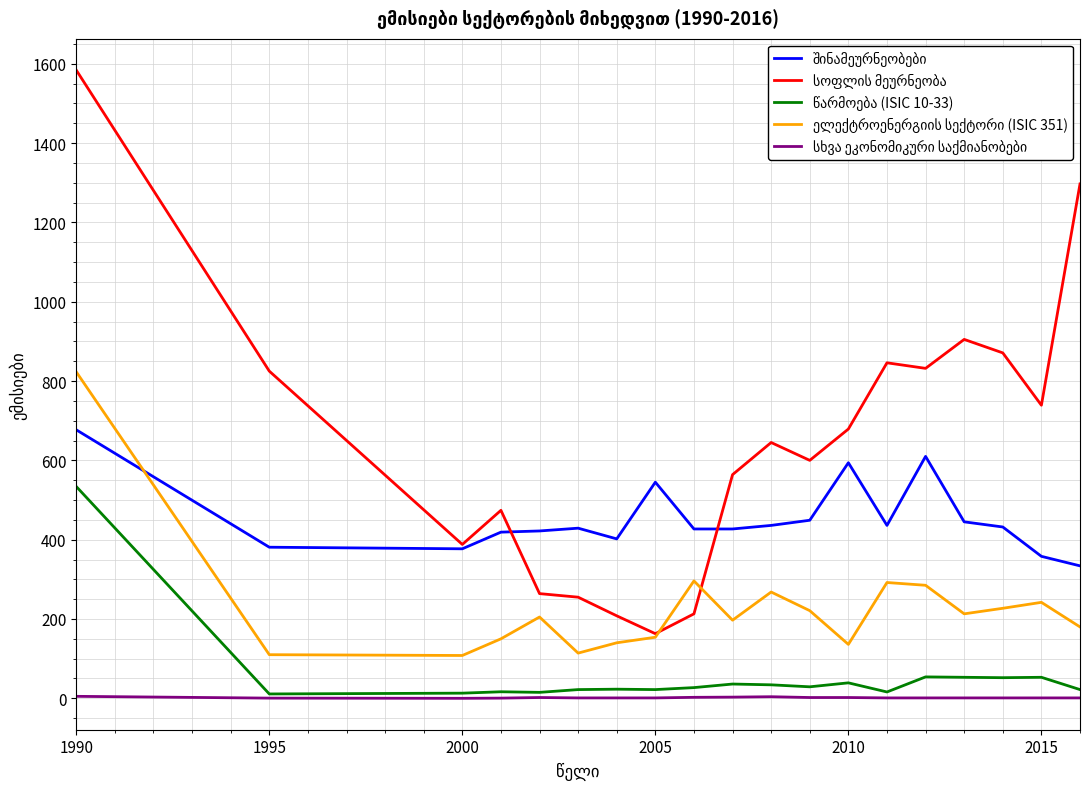

What is the greatest value displayed?

1584.0